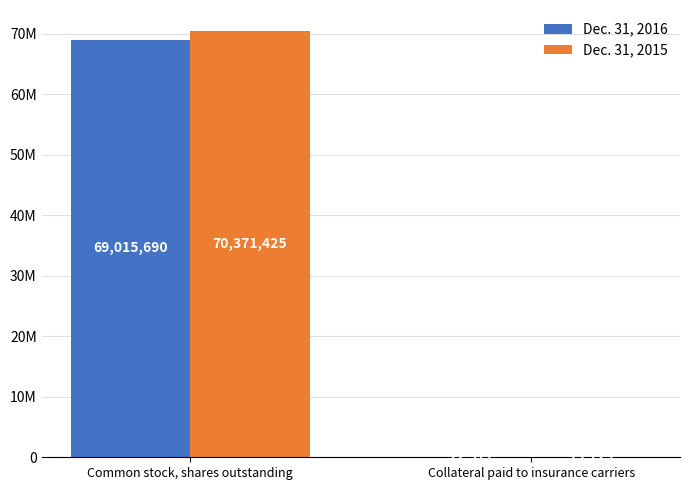

Are the bars horizontal?

No